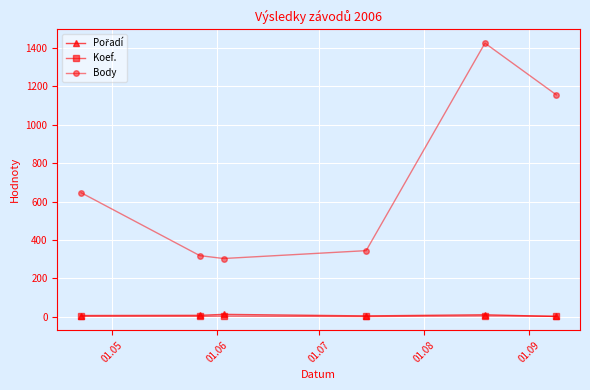

Is this an area chart (filled region under the line)?

No